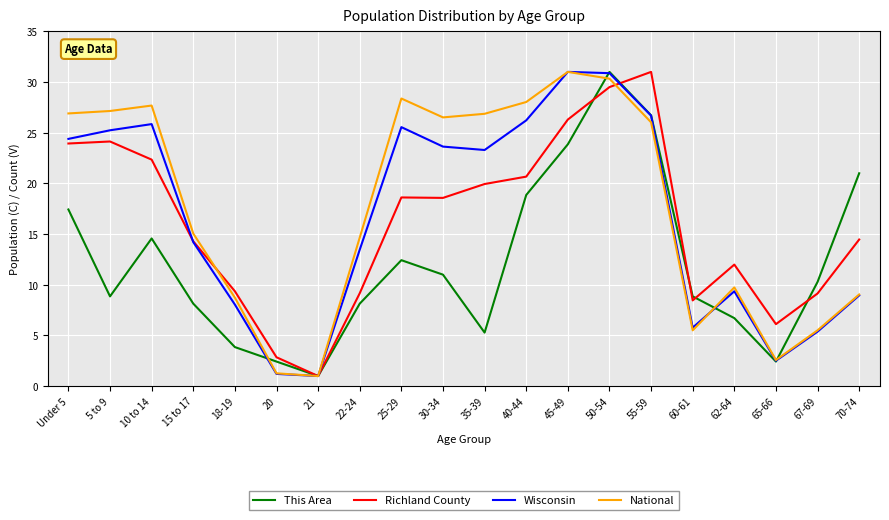

True or false: National has a value of 5.5 at 60-61.

True